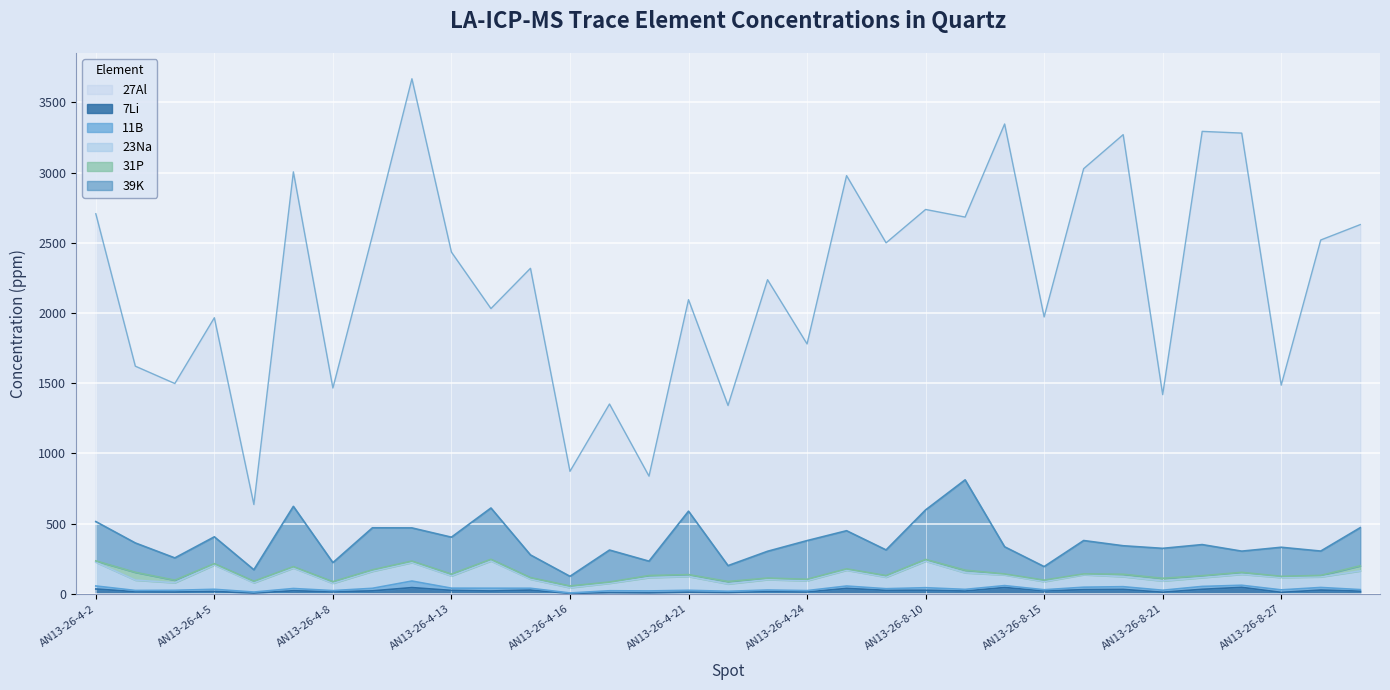

Between AN13-26-4-7 and AN13-26-4-18, which series saw the biggest shift?

27Al